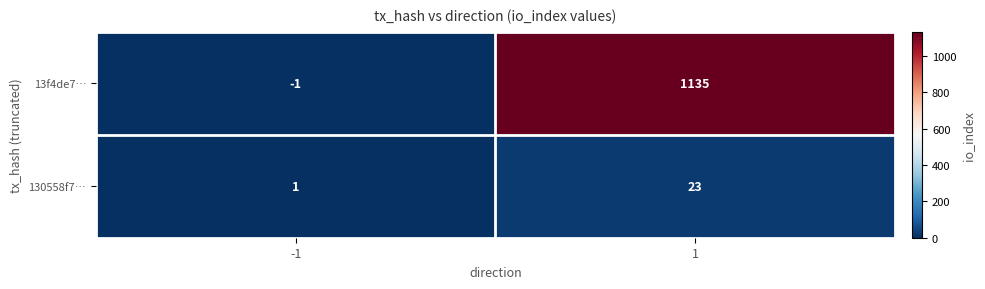

At how many categories does at least one series exceed 816?

1